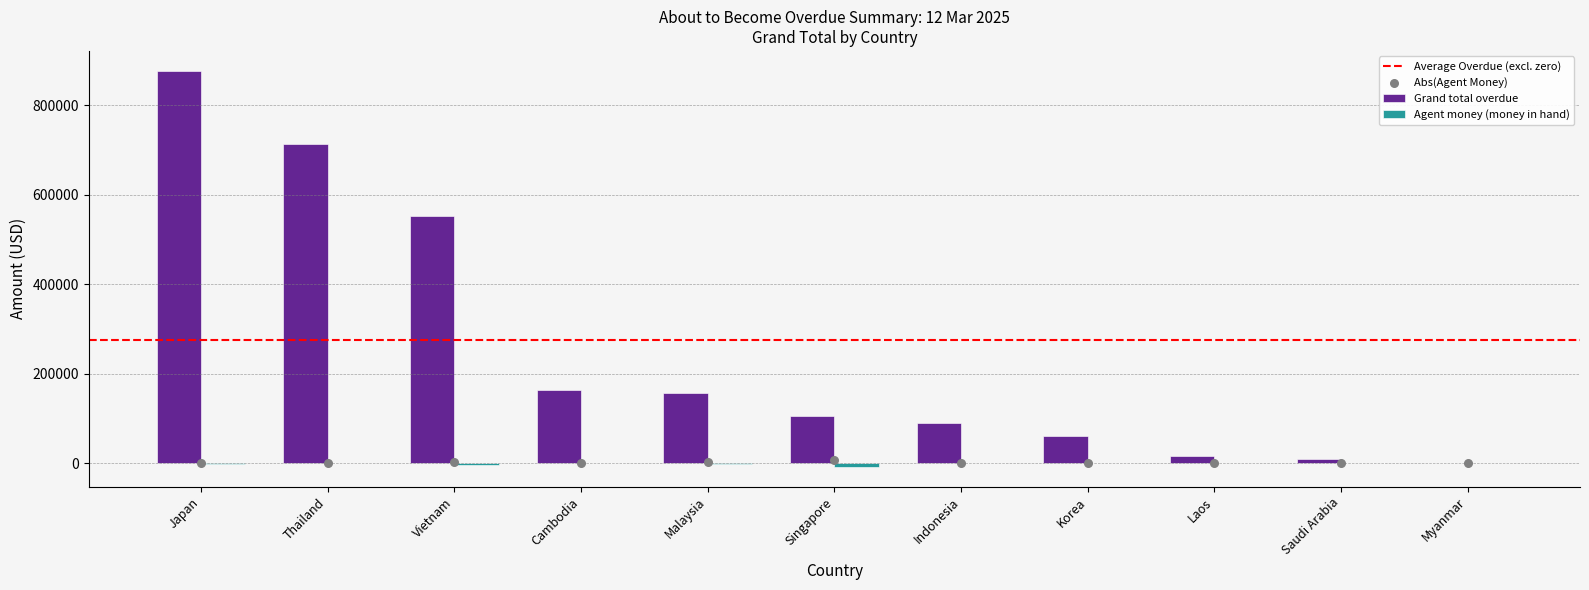

At how many categories does at least one series exceed 321927?

3